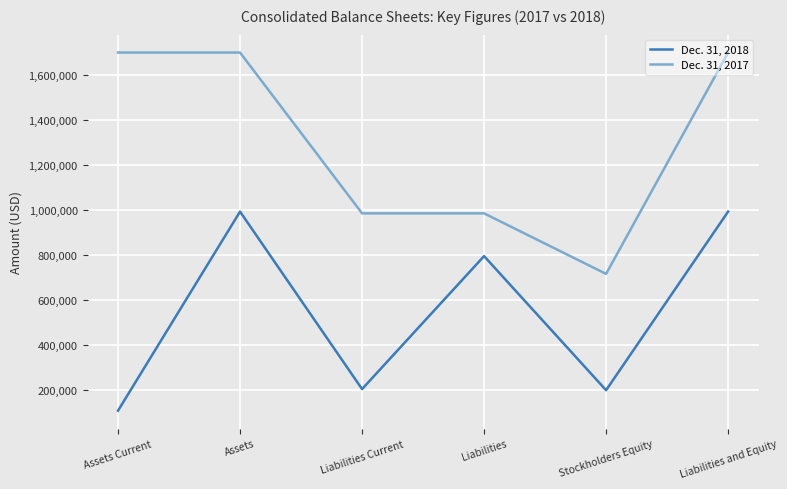

Is the value of Dec. 31, 2017 at Assets Current greater than the value of Dec. 31, 2018 at Liabilities Current?

Yes